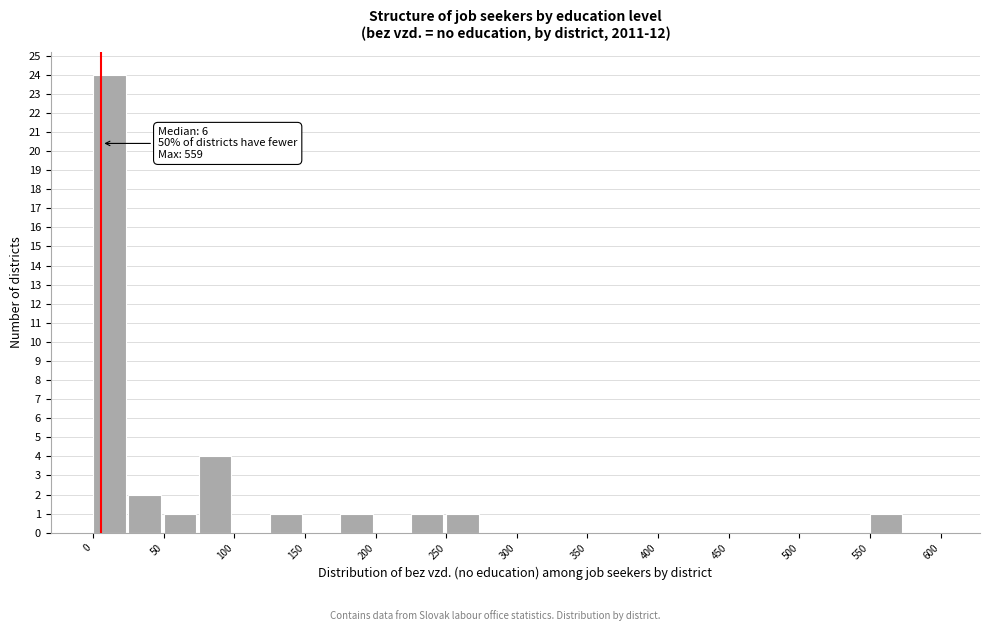

Over which range of the x-axis is the bar tallest?

0 to 25